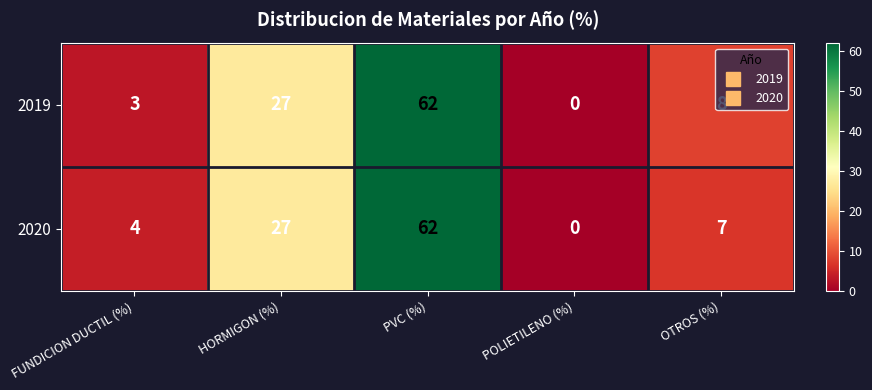

Where is 2019 nearest to the value 31?

HORMIGON (%)